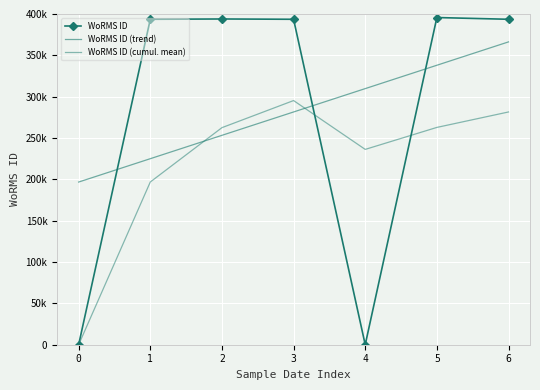

Which has a higher value, 5 or 0?

5